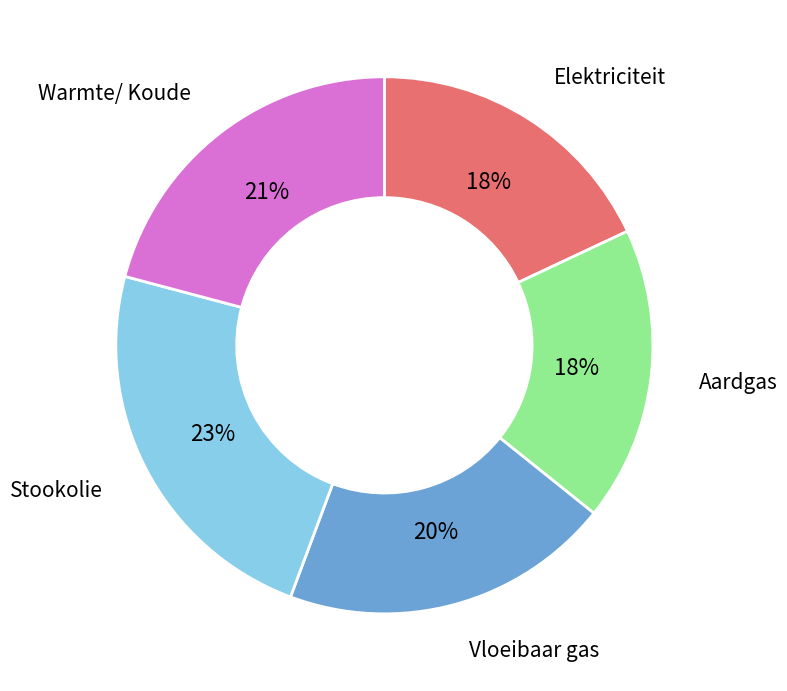

To the nearest percent, what is the average slice percentage?

20%